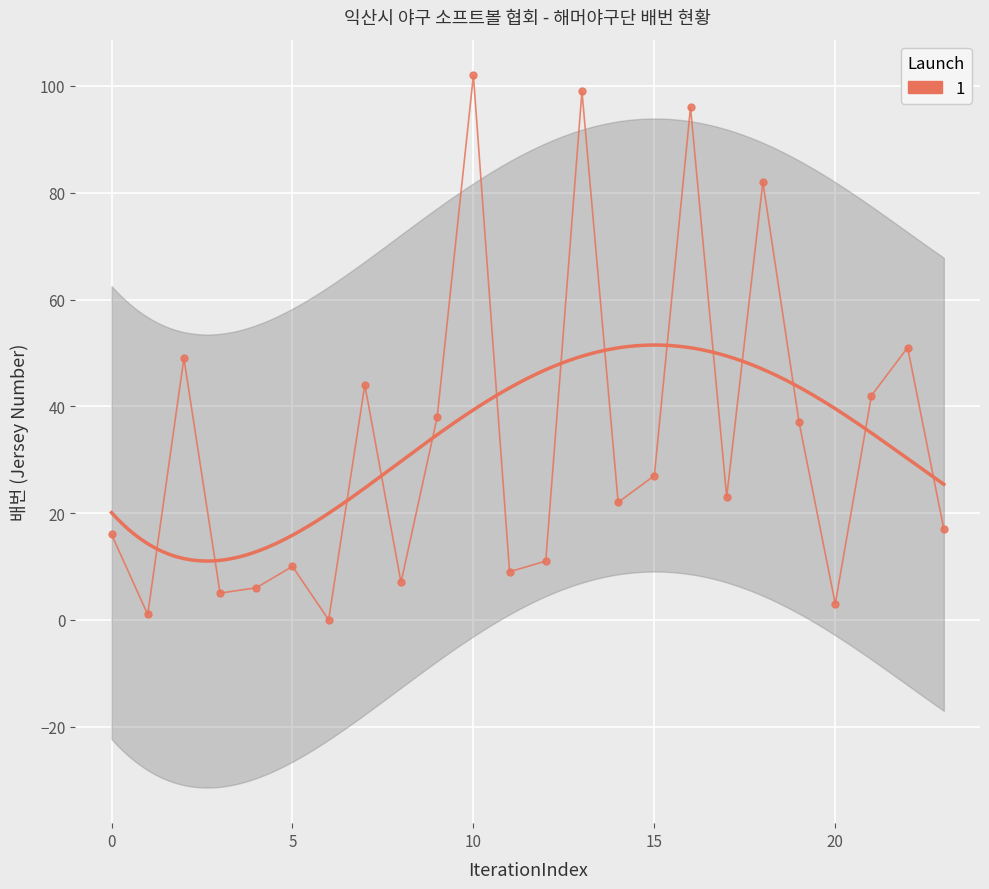

Reading left to right, list all the values displayed in this chart.

16	1	49	5	6	10	0	44	7	38	102	9	11	99	22	27	96	23	82	37	3	42	51	17